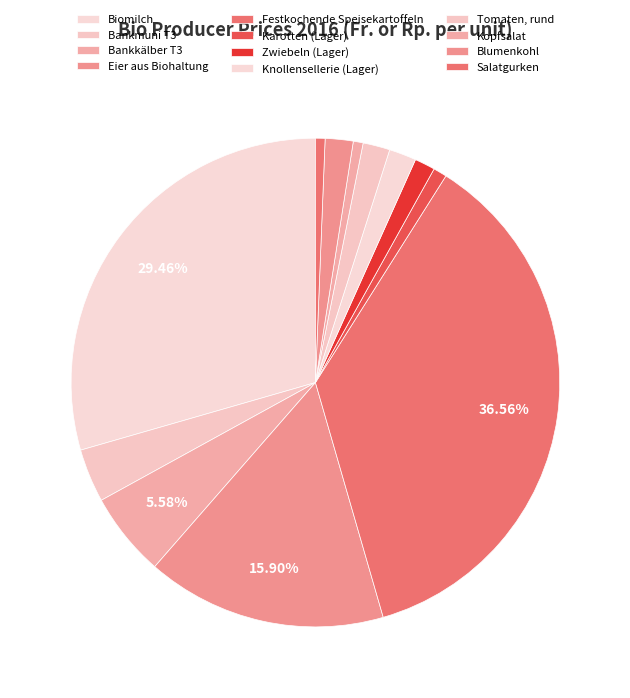

Which slice is the largest?

Festkochende Speisekartoffeln